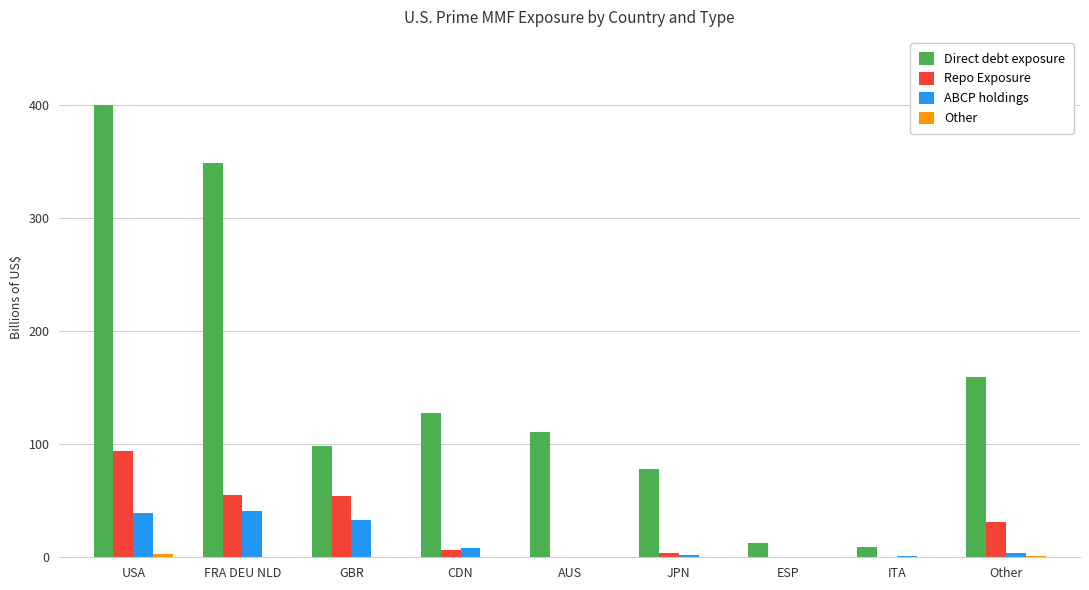

Which series changed the most between AUS and ESP?

Direct debt exposure